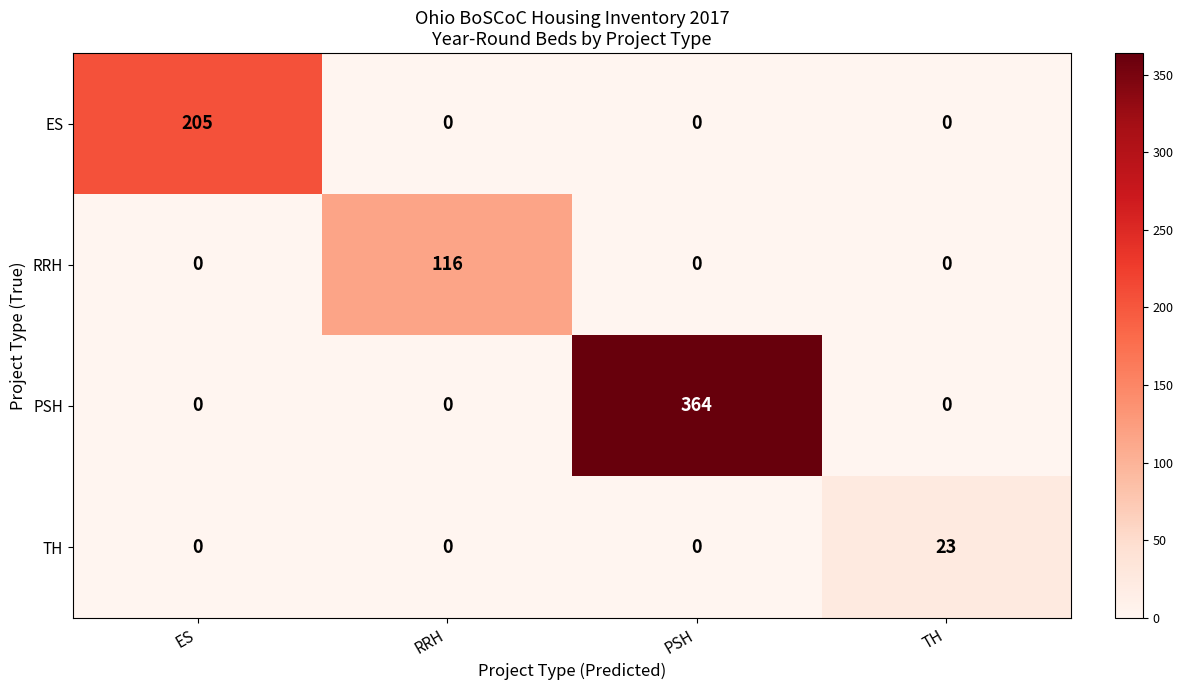

How many positive values does the RRH series have?

1